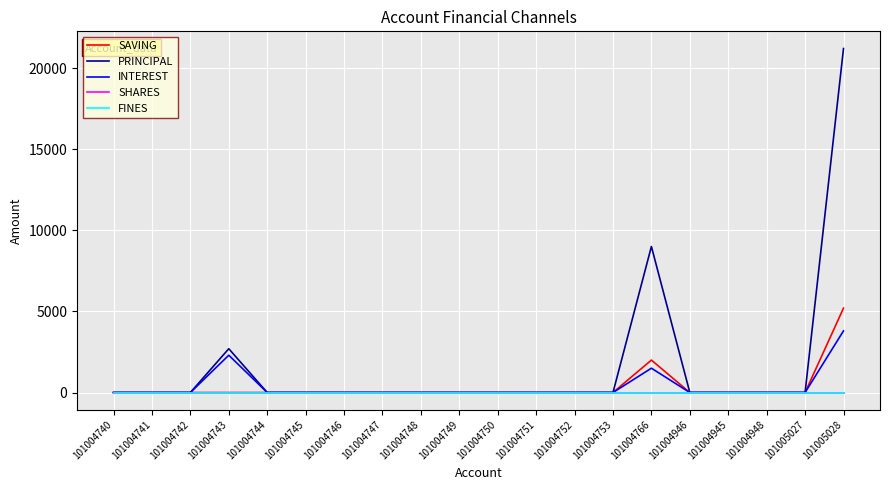

Is this an area chart (filled region under the line)?

No